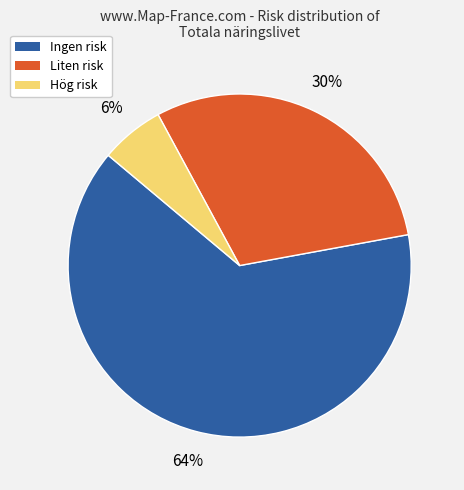

To the nearest percent, what is the difference between the Hög risk and Ingen risk slice percentages?

58%